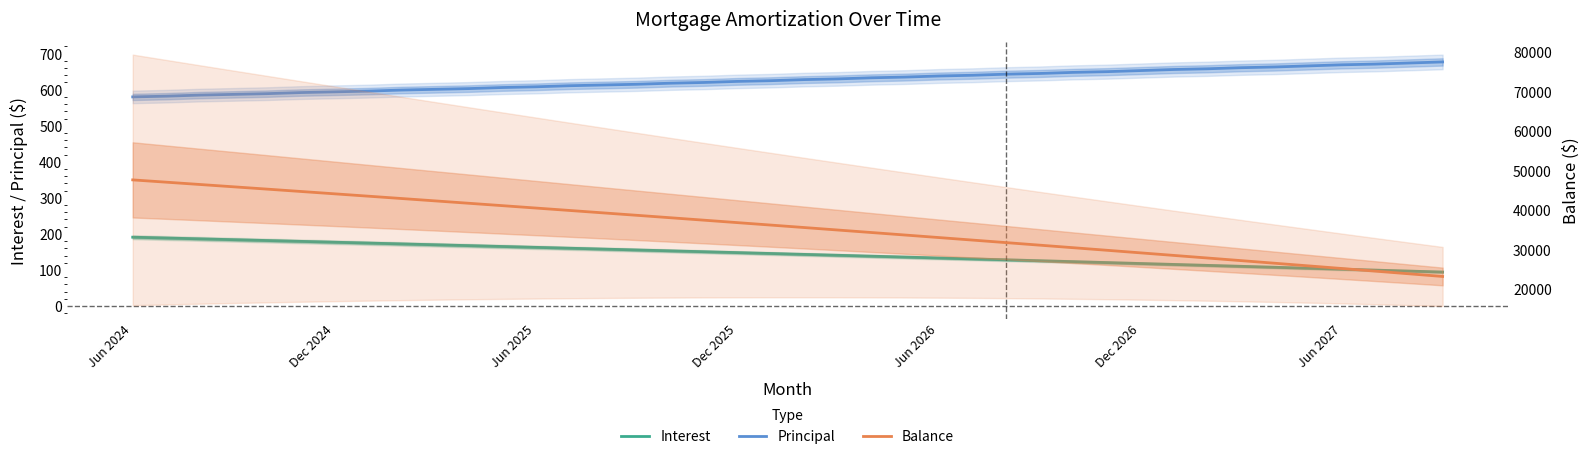

True or false: Principal and Interest cross at least once.

False